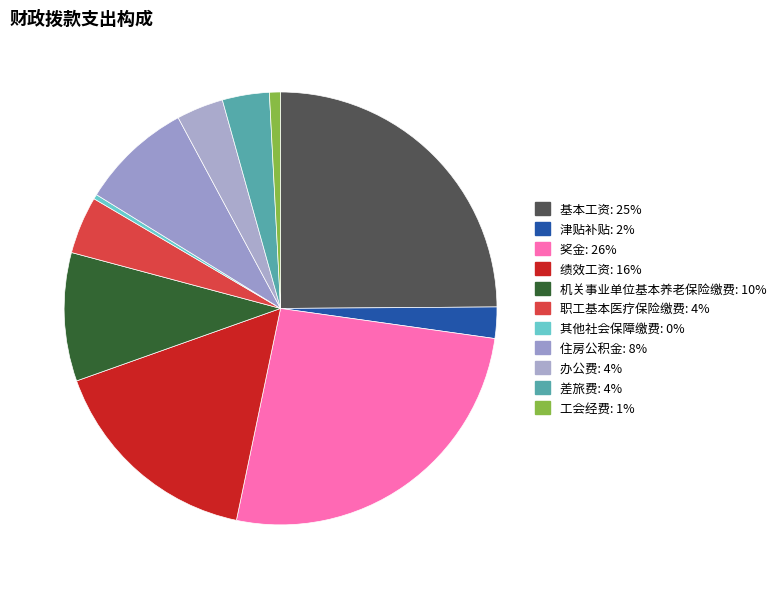

What is the total percentage of 基本工资 and 住房公积金?

33.2%